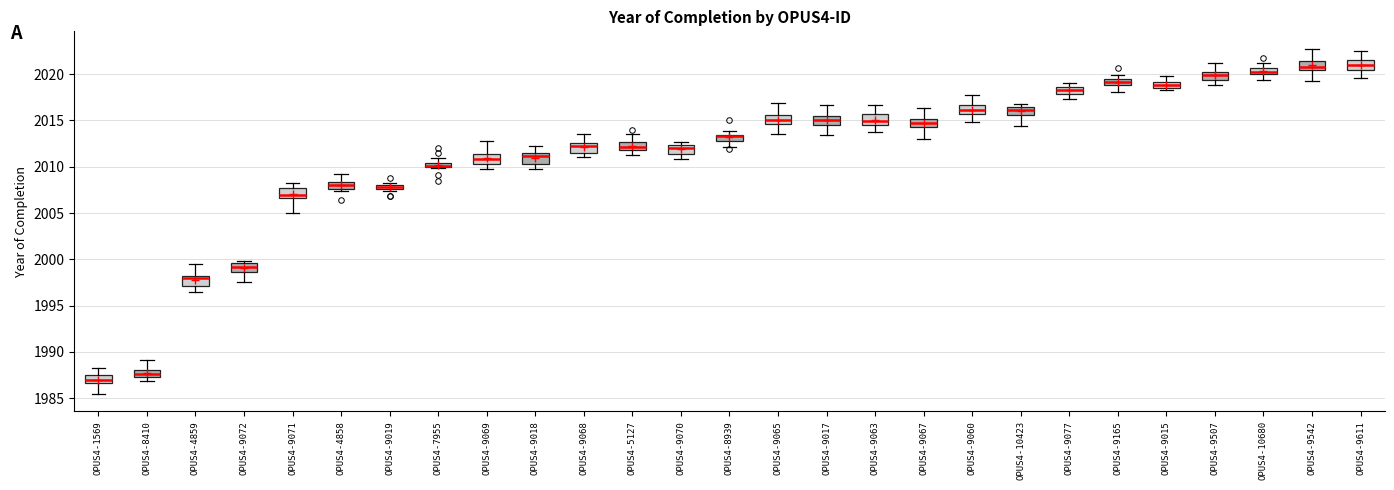

Where does the median line of the box for OPUS4-9071 sit on the y-axis? The values are not printed on the chart, so give them approximately, as read against the axis.

2007.0